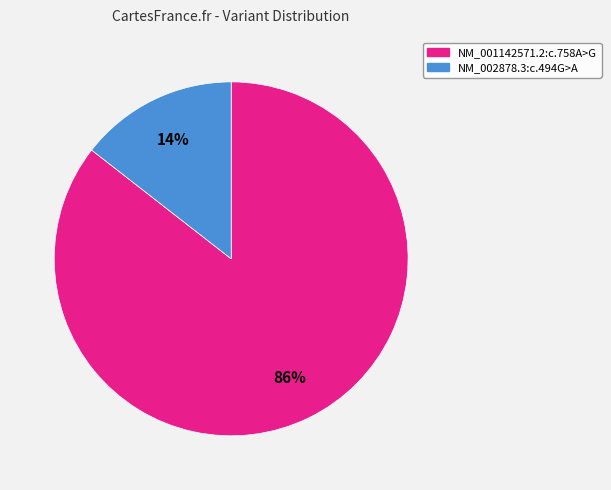

Is it true that NM_001142571.2:c.758A>G is 75% of the pie?

False